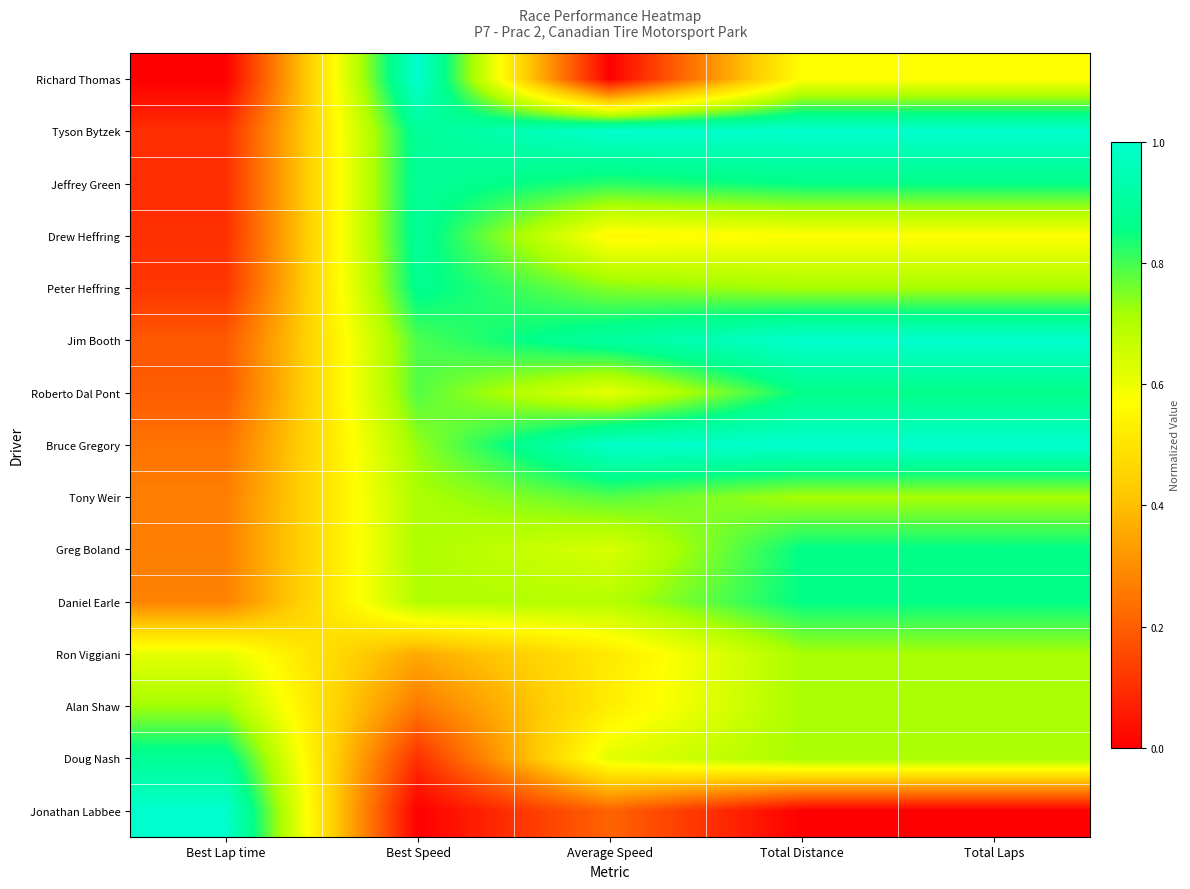

Reading left to right, extract all data points from this chart.

Richard Thomas: Best Lap time=0.0	Best Speed=1.0	Average Speed=0.0	Total Distance=0.6	Total Laps=0.6
Tyson Bytzek: Best Lap time=0.1	Best Speed=0.9	Average Speed=1.0	Total Distance=1.0	Total Laps=1.0
Jeffrey Green: Best Lap time=0.1	Best Speed=0.9	Average Speed=0.8	Total Distance=0.9	Total Laps=0.9
Drew Heffring: Best Lap time=0.1	Best Speed=0.9	Average Speed=0.6	Total Distance=0.6	Total Laps=0.6
Peter Heffring: Best Lap time=0.1	Best Speed=0.9	Average Speed=0.7	Total Distance=0.7	Total Laps=0.7
Jim Booth: Best Lap time=0.2	Best Speed=0.8	Average Speed=0.9	Total Distance=1.0	Total Laps=1.0
Roberto Dal Pont: Best Lap time=0.2	Best Speed=0.8	Average Speed=0.6	Total Distance=0.9	Total Laps=0.9
Bruce Gregory: Best Lap time=0.2	Best Speed=0.7	Average Speed=1.0	Total Distance=1.0	Total Laps=1.0
Tony Weir: Best Lap time=0.3	Best Speed=0.7	Average Speed=0.8	Total Distance=0.7	Total Laps=0.7
Greg Boland: Best Lap time=0.3	Best Speed=0.7	Average Speed=0.6	Total Distance=0.9	Total Laps=0.9
Daniel Earle: Best Lap time=0.3	Best Speed=0.7	Average Speed=0.7	Total Distance=0.9	Total Laps=0.9
Ron Viggiani: Best Lap time=0.6	Best Speed=0.4	Average Speed=0.5	Total Distance=0.7	Total Laps=0.7
Alan Shaw: Best Lap time=0.7	Best Speed=0.3	Average Speed=0.5	Total Distance=0.7	Total Laps=0.7
Doug Nash: Best Lap time=0.9	Best Speed=0.1	Average Speed=0.6	Total Distance=0.7	Total Laps=0.7
Jonathan Labbee: Best Lap time=1.0	Best Speed=0.0	Average Speed=0.2	Total Distance=0.0	Total Laps=0.0